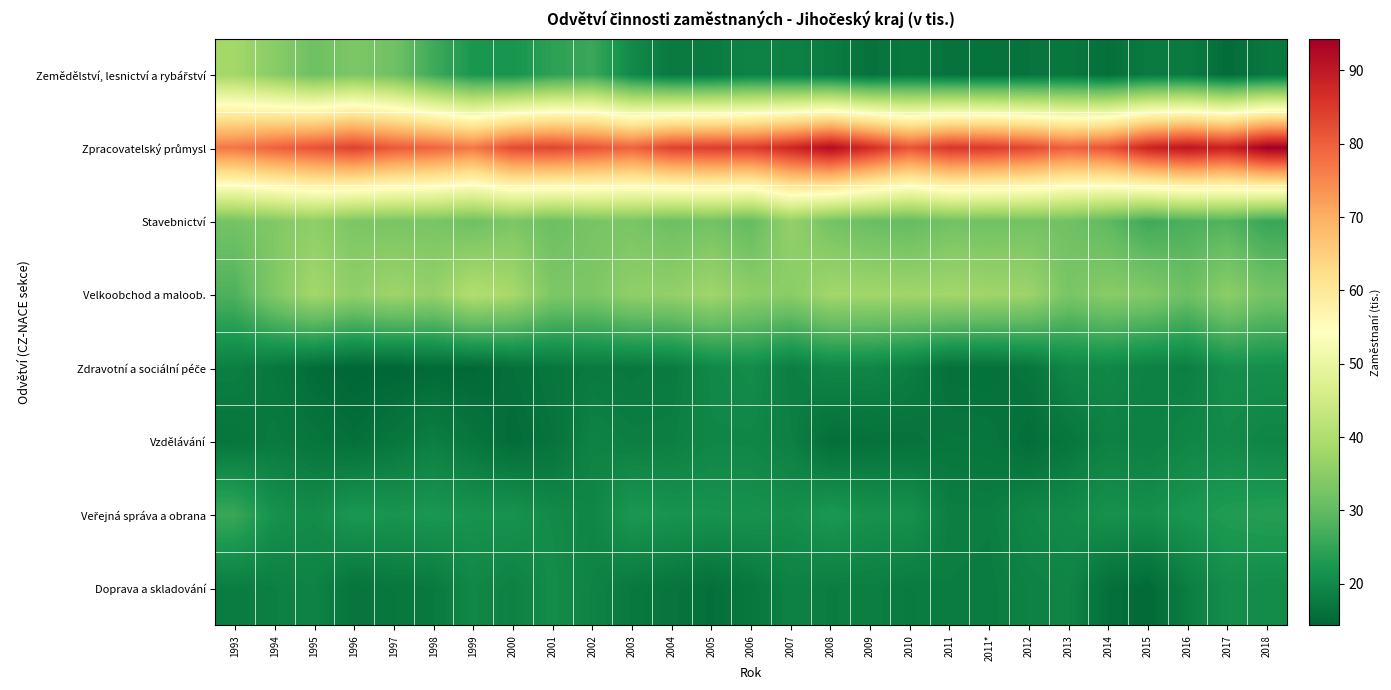

At how many categories does at least one series exceed 34?

27